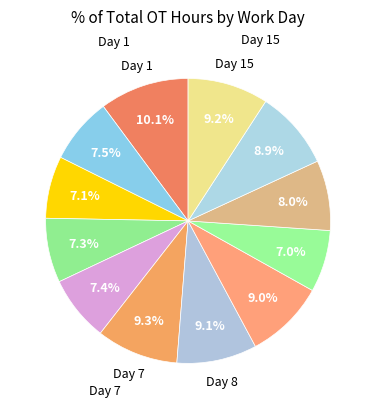

Count the number of slices in the pie.

12